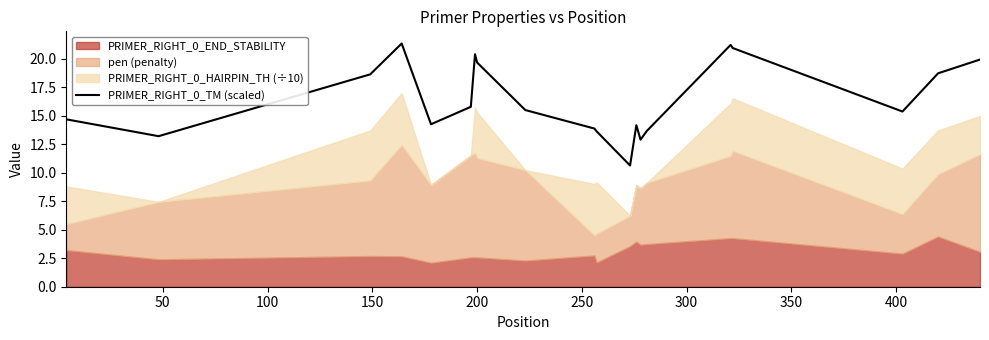

The value at 200 is 7.3. True or false?

False